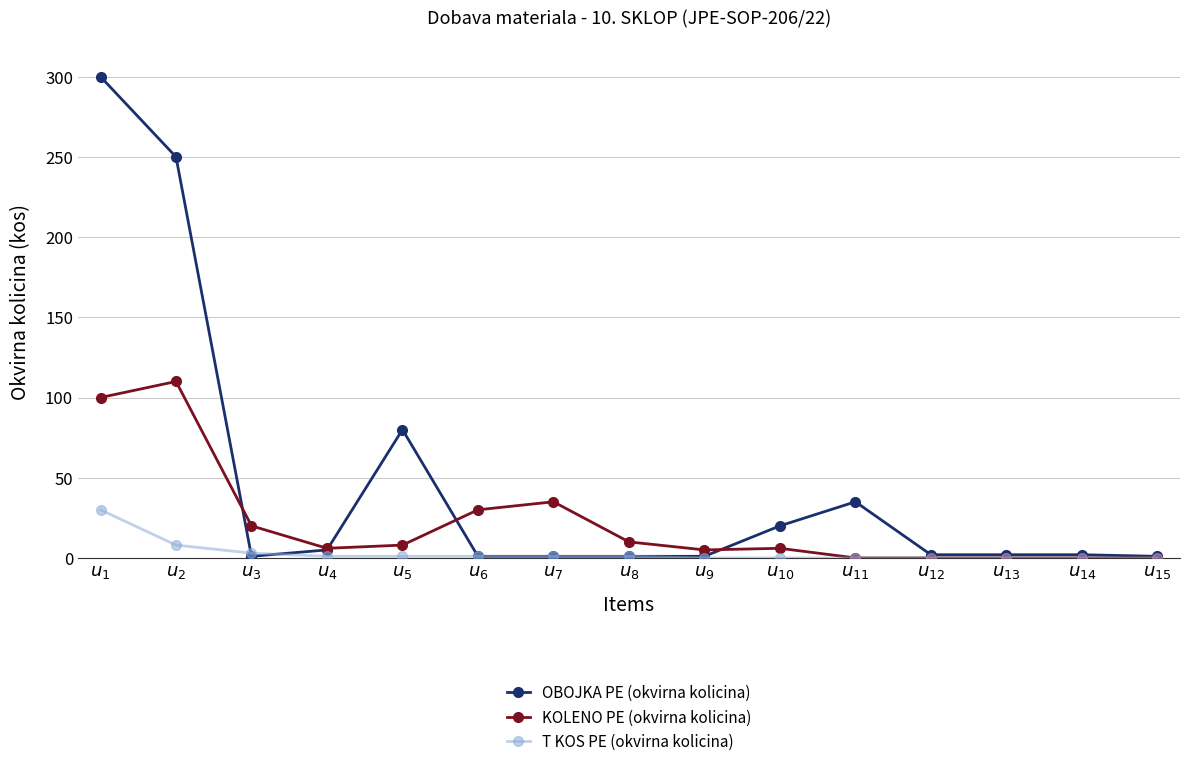

At which label does OBOJKA PE (okvirna kolicina) first exceed 2?

$u_{1}$